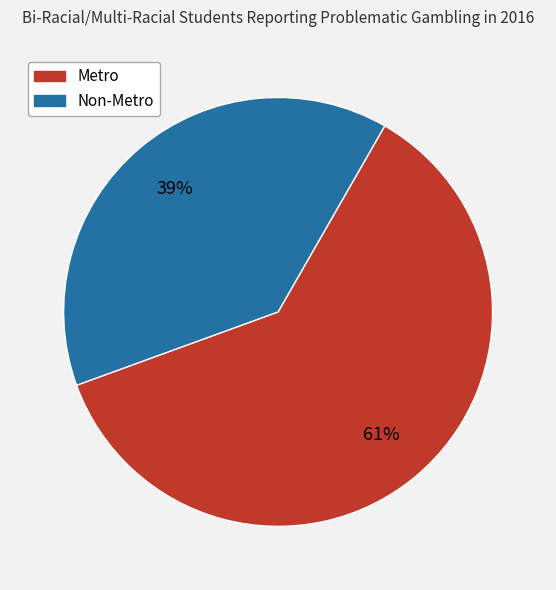

Combined, do Metro and Non-Metro account for over 50%?

Yes